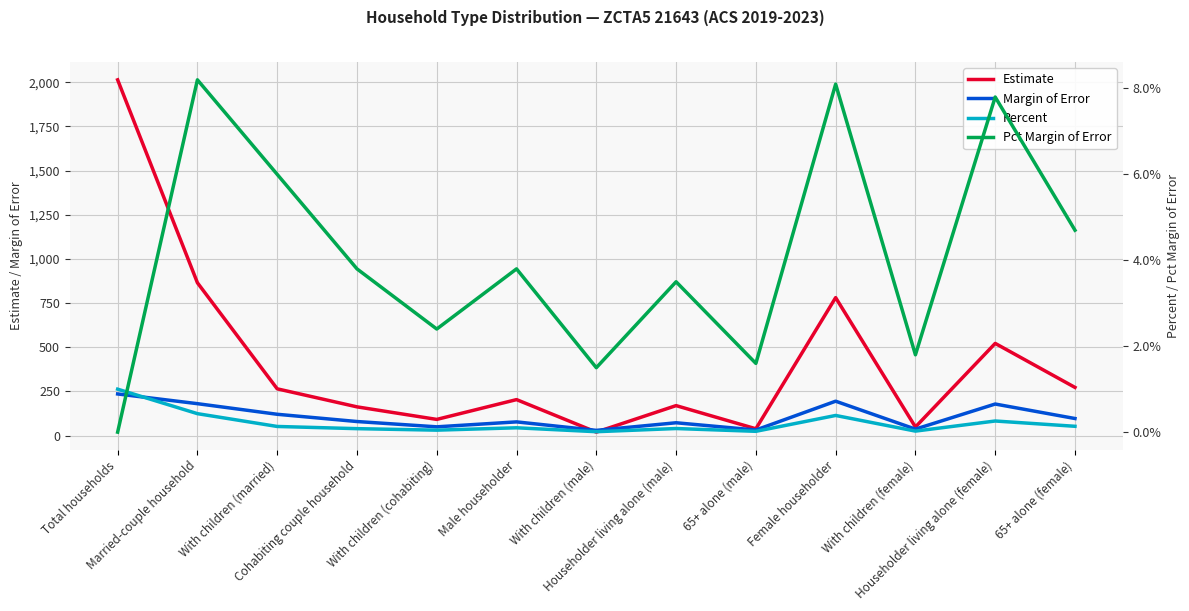

Which series changed the most between With children (cohabiting) and 65+ alone (male)?

Estimate